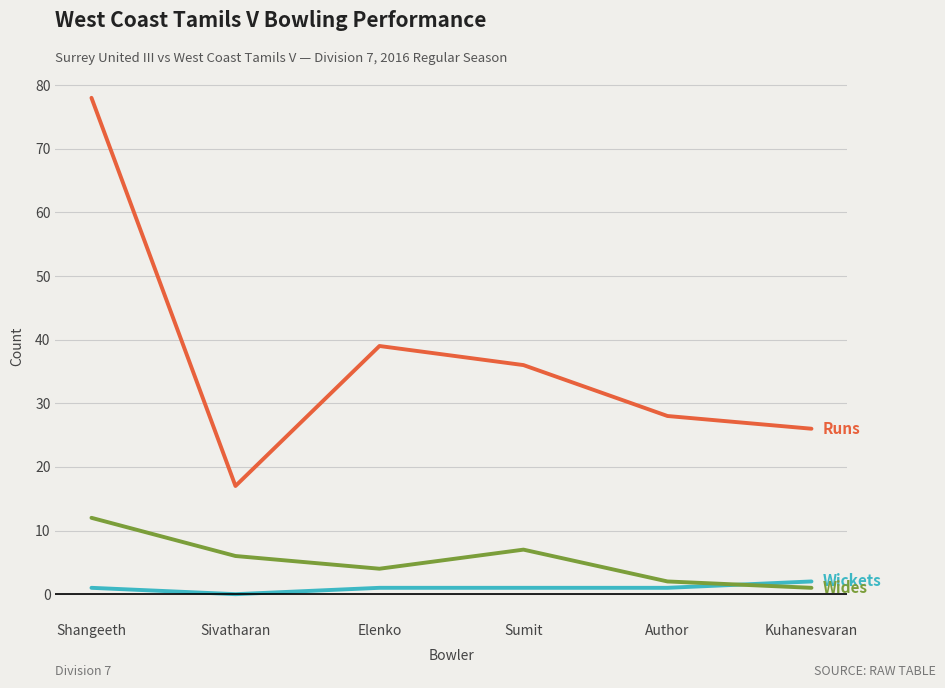

Reading left to right, extract all data points from this chart.

Runs: Shangeeth=78	Sivatharan=17	Elenko=39	Sumit=36	Author=28	Kuhanesvaran=26
Wickets: Shangeeth=1	Sivatharan=0	Elenko=1	Sumit=1	Author=1	Kuhanesvaran=2
Wides: Shangeeth=12	Sivatharan=6	Elenko=4	Sumit=7	Author=2	Kuhanesvaran=1